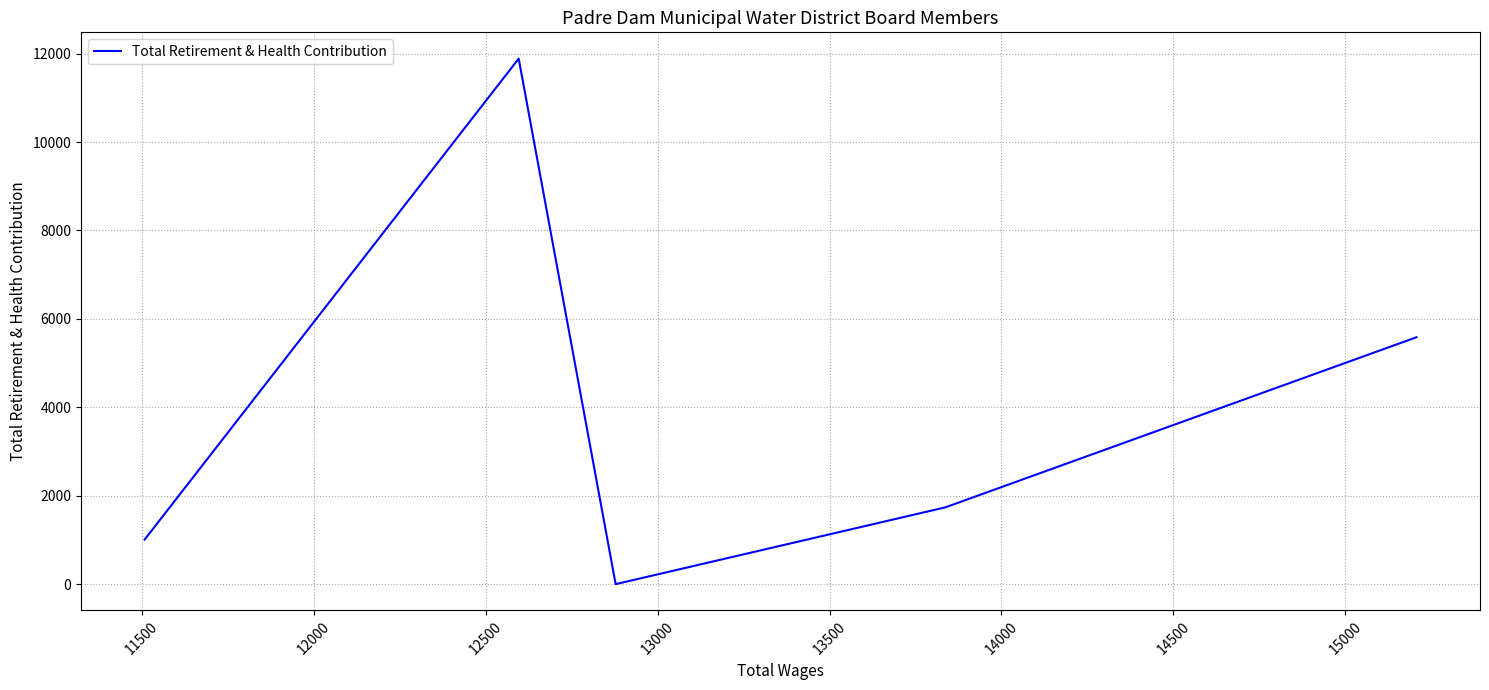

What is the sum of all values?

20215